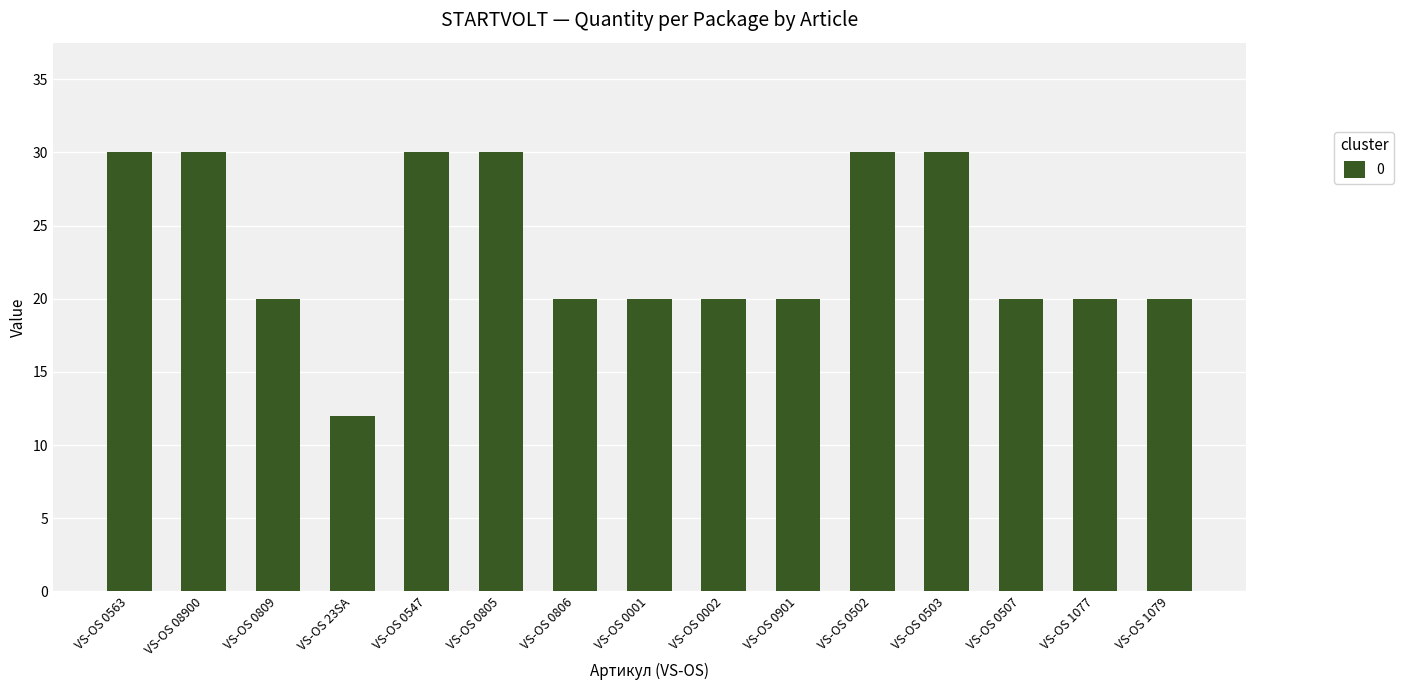

Does the chart contain stacked bars?

No